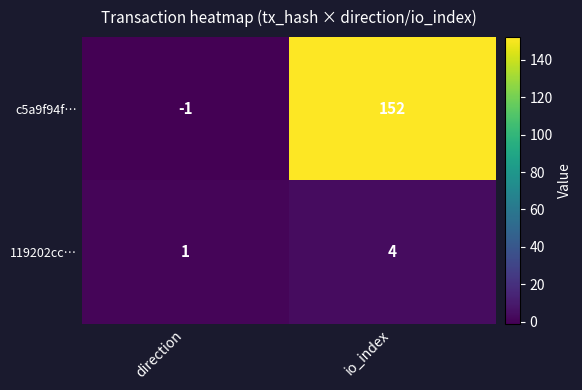

How many distinct data groups are displayed?

2